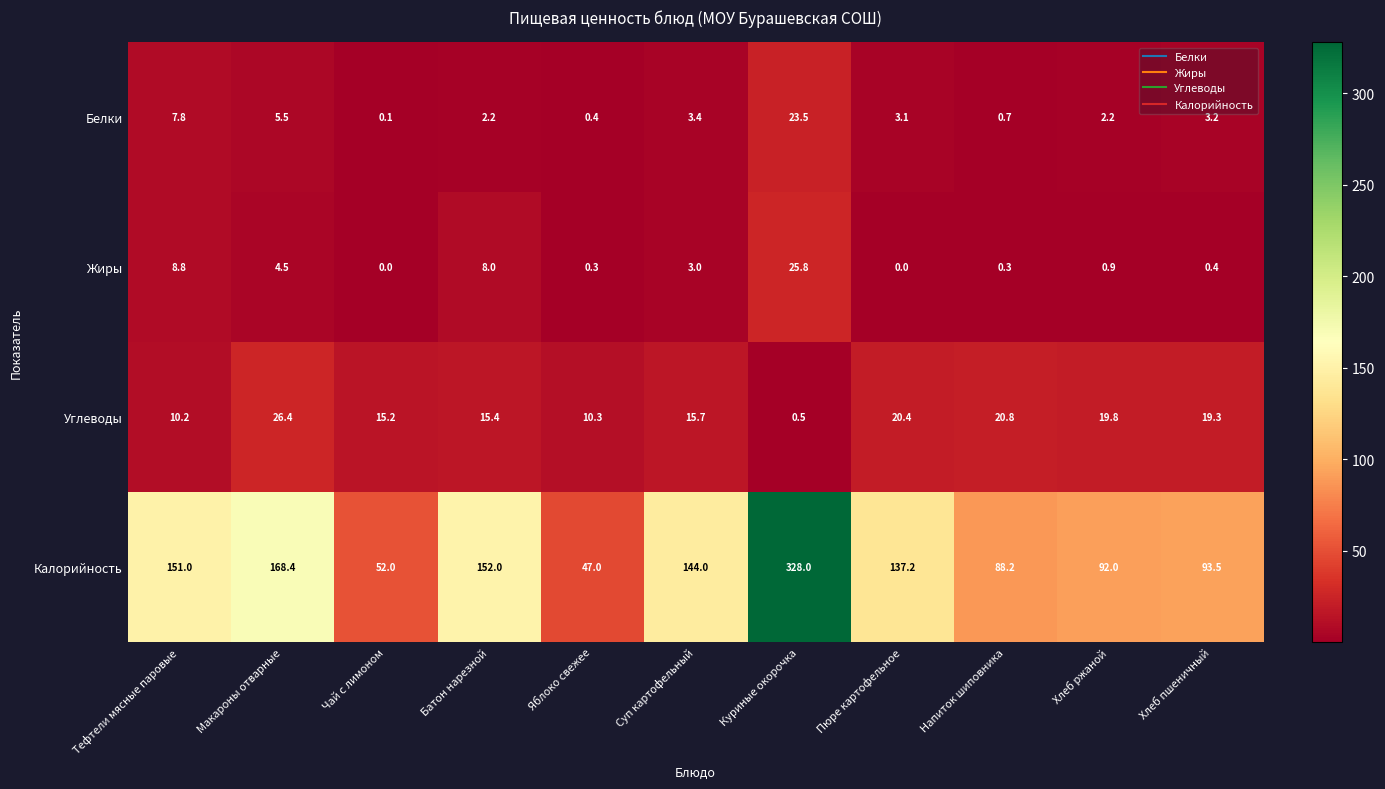

The value of Жиры at Хлеб пшеничный is 0.6. True or false?

False